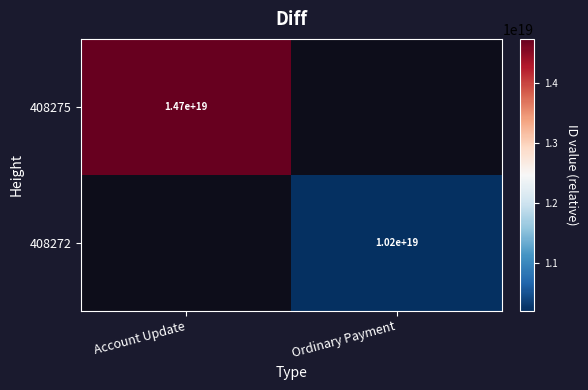

Which label corresponds to the smallest value in the chart?

Ordinary Payment